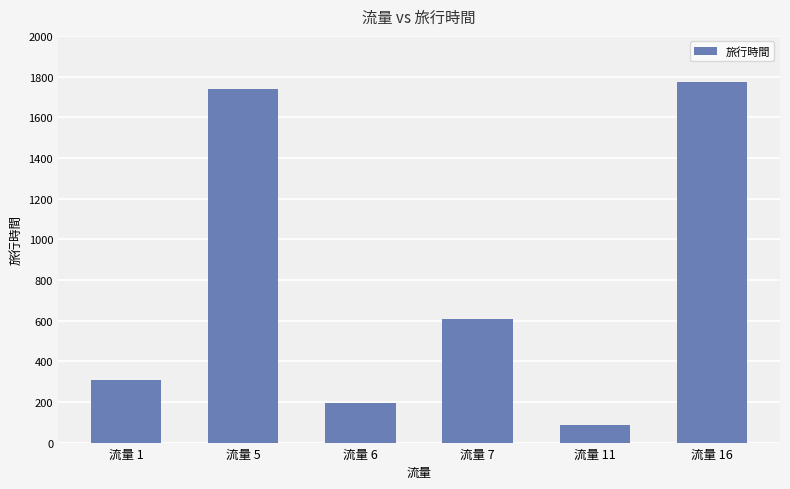

What is the value of the 1st bar from the left?

306